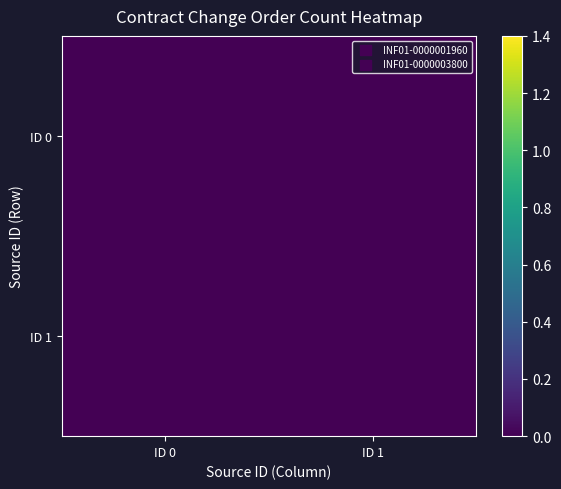

List the labels in order of INF01-0000001960 value, smallest first.

ID 0, ID 1